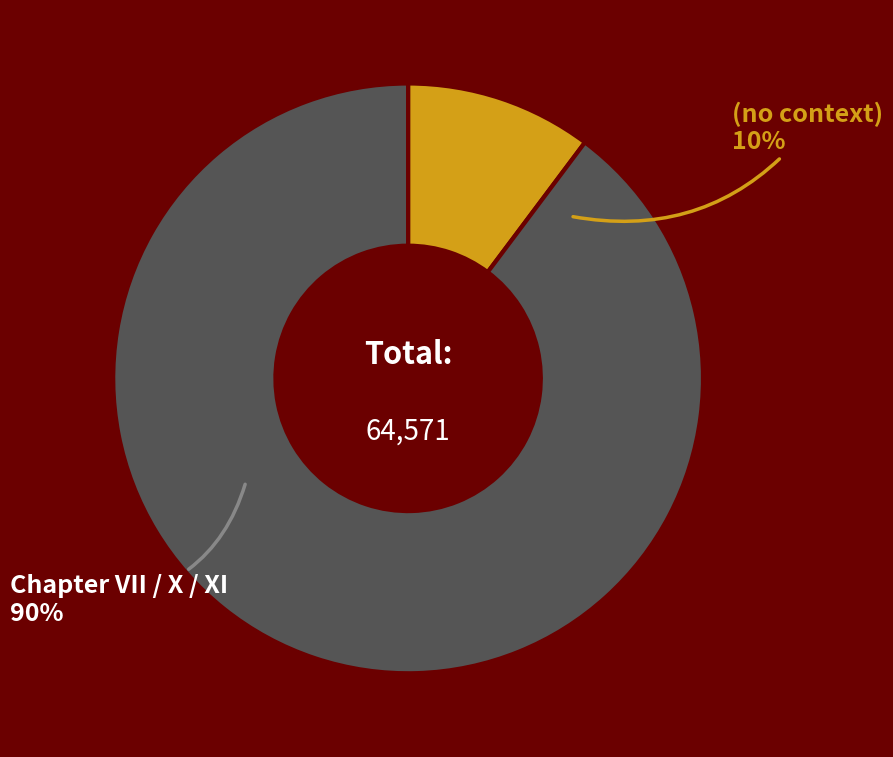

To the nearest percent, what percentage of the pie is (no context)?

10%